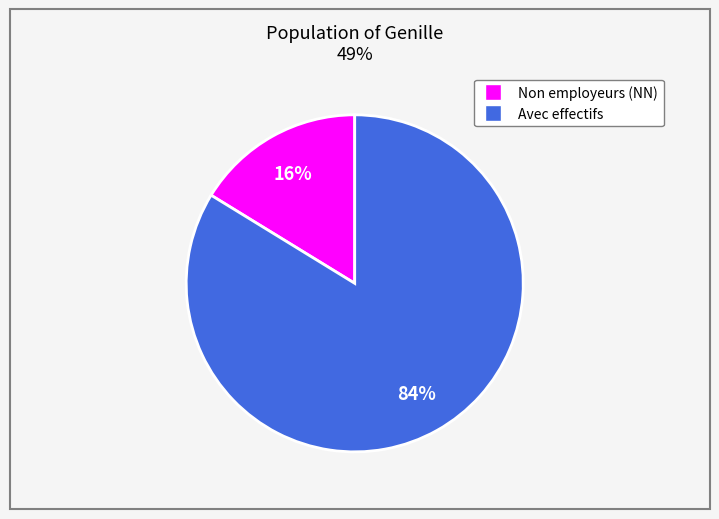

Does any single category account for the majority?

Yes